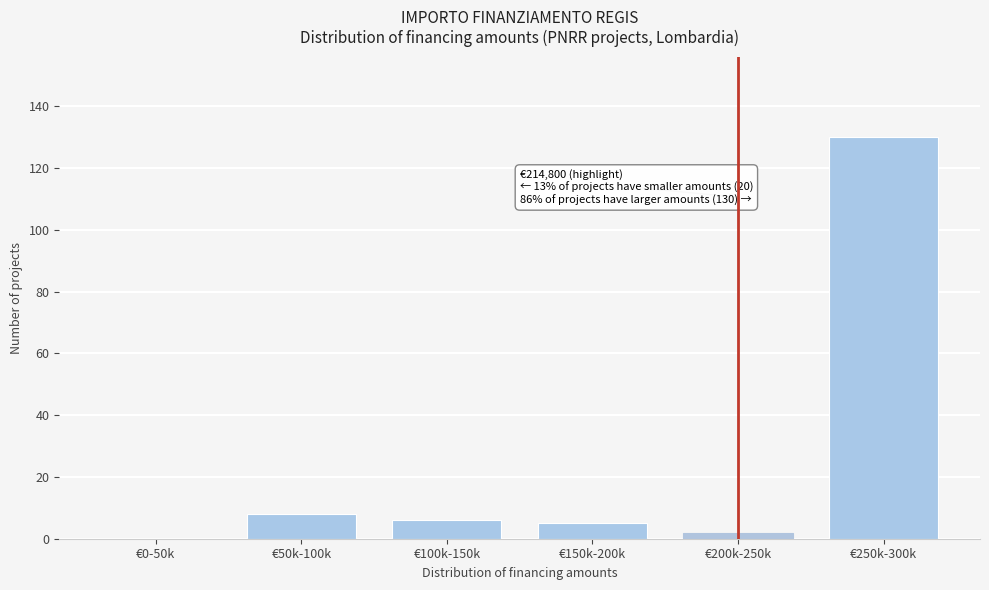

Reading left to right, list all the values displayed in this chart.

€0-50k=0	€50k-100k=8	€100k-150k=6	€150k-200k=5	€200k-250k=2	€250k-300k=130